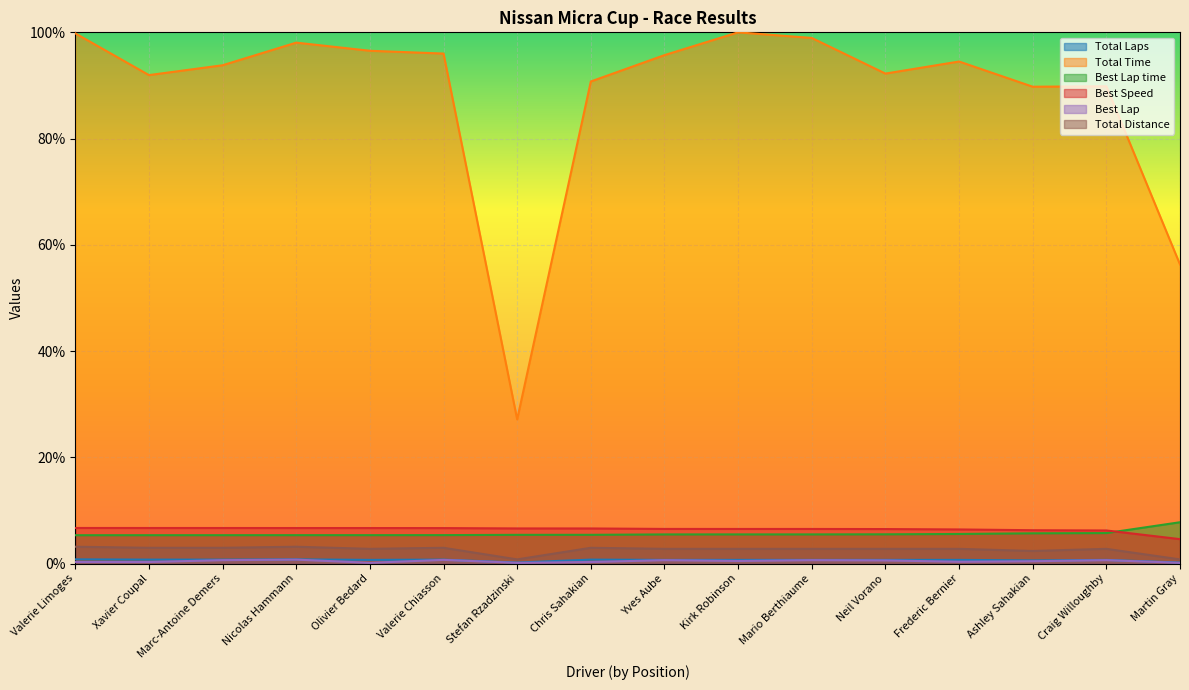

Is it true that Total Laps equals 0.4 at Stefan Rzadzinski?

False